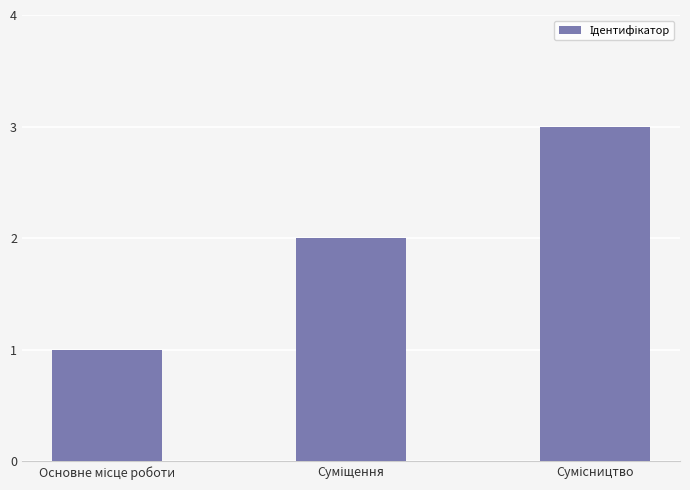

Reading left to right, list all the values displayed in this chart.

1	2	3